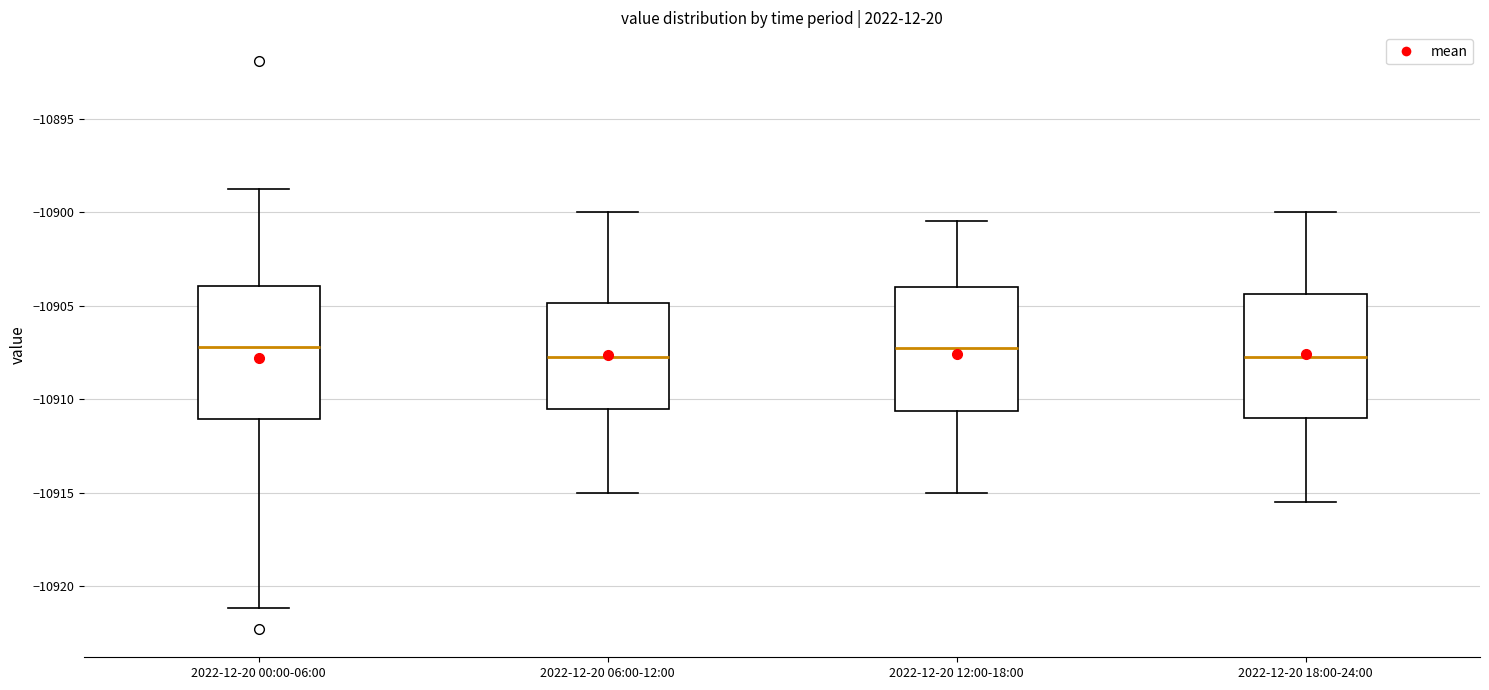

Reading left to right, read every box against the y-axis: the position of its median line, the range the box covers, and the ends of its whiskers. The values are not printed on the chart, so give them approximately, as read against the axis.

2022-12-20 00:00-06:00: median -10907.0, box -10911.0 to -10904.0, whiskers -10921.0 to -10898.5
2022-12-20 06:00-12:00: median -10907.5, box -10910.5 to -10905.0, whiskers -10915.0 to -10900.0
2022-12-20 12:00-18:00: median -10907.0, box -10910.5 to -10904.0, whiskers -10915.0 to -10900.5
2022-12-20 18:00-24:00: median -10907.5, box -10911.0 to -10904.5, whiskers -10915.5 to -10900.0